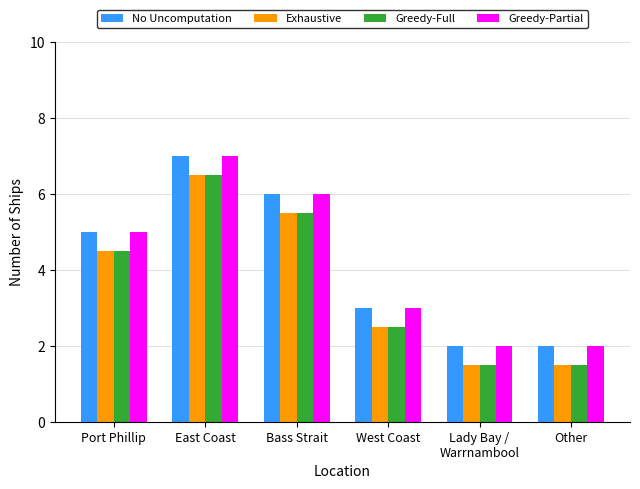

Reading left to right, what are all the values shown in this chart?

No Uncomputation: Port Phillip=5.0	East Coast=7.0	Bass Strait=6.0	West Coast=3.0	Lady Bay /
Warrnambool=2.0	Other=2.0
Exhaustive: Port Phillip=4.5	East Coast=6.5	Bass Strait=5.5	West Coast=2.5	Lady Bay /
Warrnambool=1.5	Other=1.5
Greedy-Full: Port Phillip=4.5	East Coast=6.5	Bass Strait=5.5	West Coast=2.5	Lady Bay /
Warrnambool=1.5	Other=1.5
Greedy-Partial: Port Phillip=5.0	East Coast=7.0	Bass Strait=6.0	West Coast=3.0	Lady Bay /
Warrnambool=2.0	Other=2.0